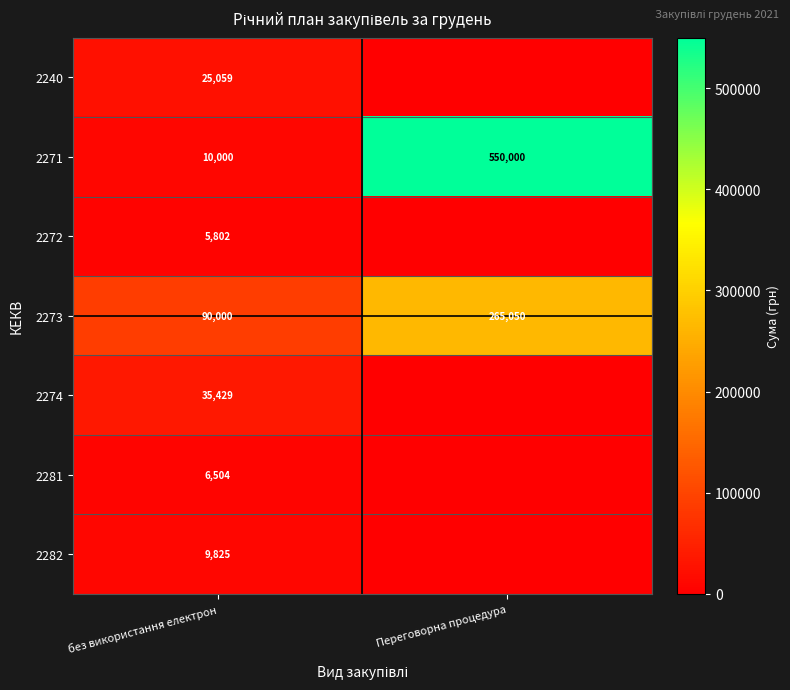

Is the value of 2273 at Переговорна процедура greater than the value of 2281 at без використання електрон?

Yes